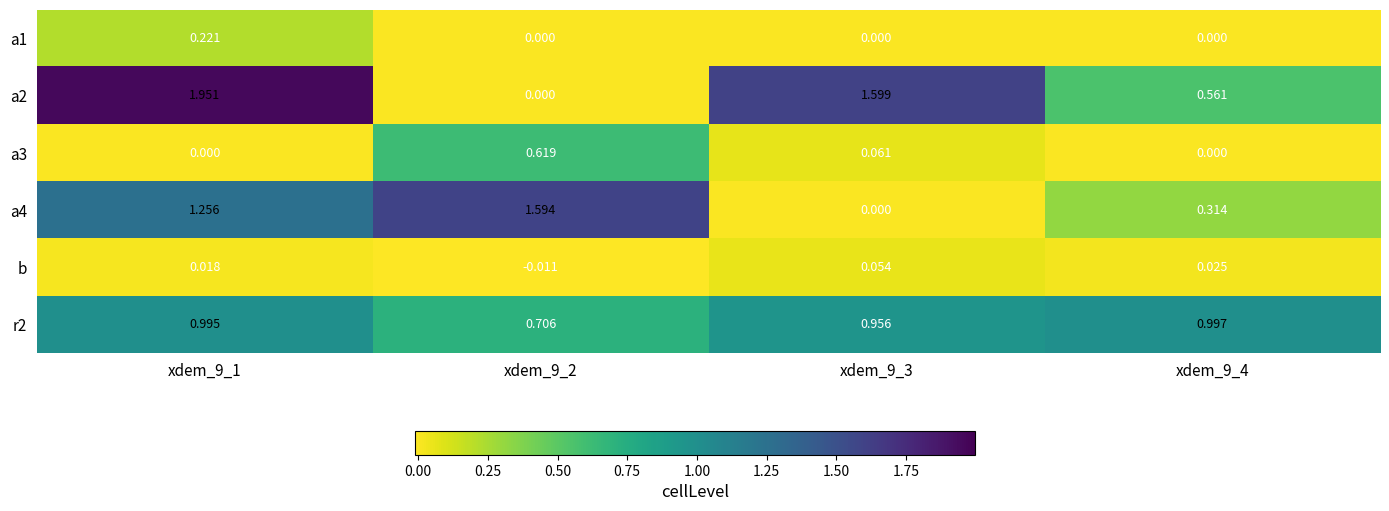

Is the value of r2 at xdem_9_2 greater than the value of a1 at xdem_9_1?

Yes